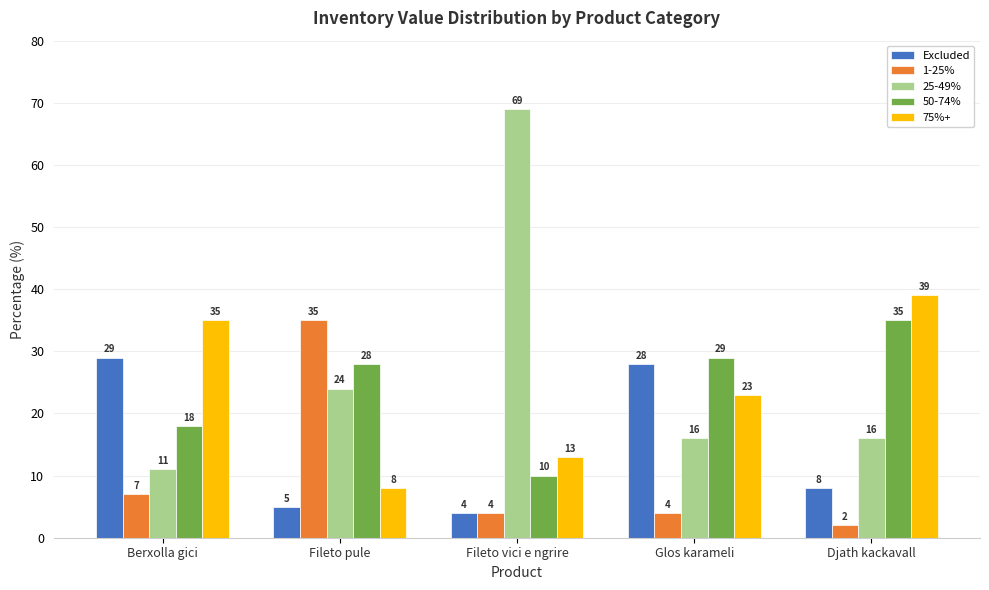

What is the label of the 1st bar from the left?

Berxolla gici